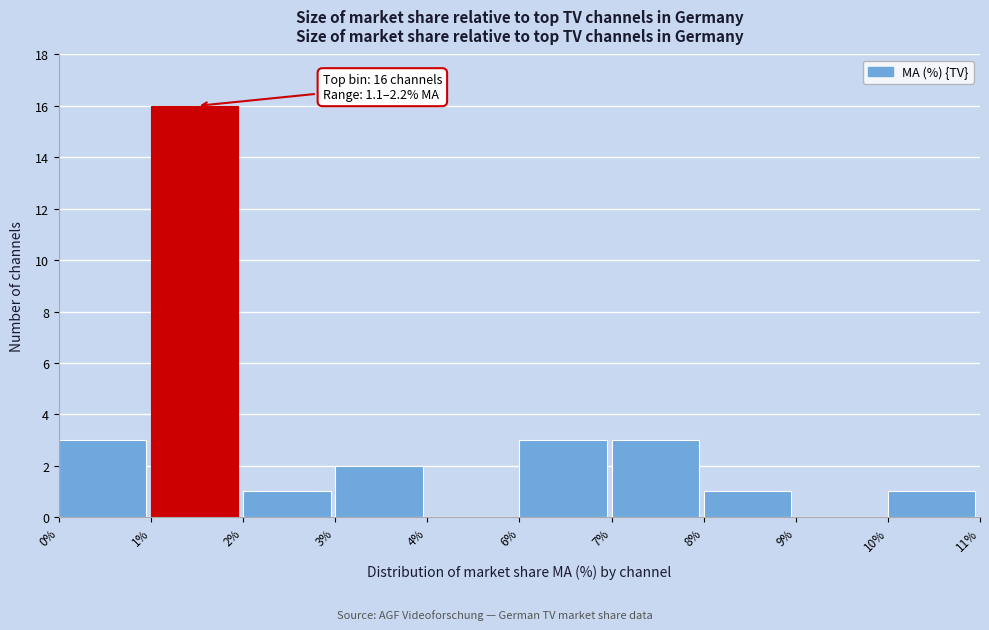

Reading left to right, what are all the values shown in this chart?

0%=3	1%=16	2%=1	3%=2	4%=0	6%=3	7%=3	8%=1	9%=0	10%=1